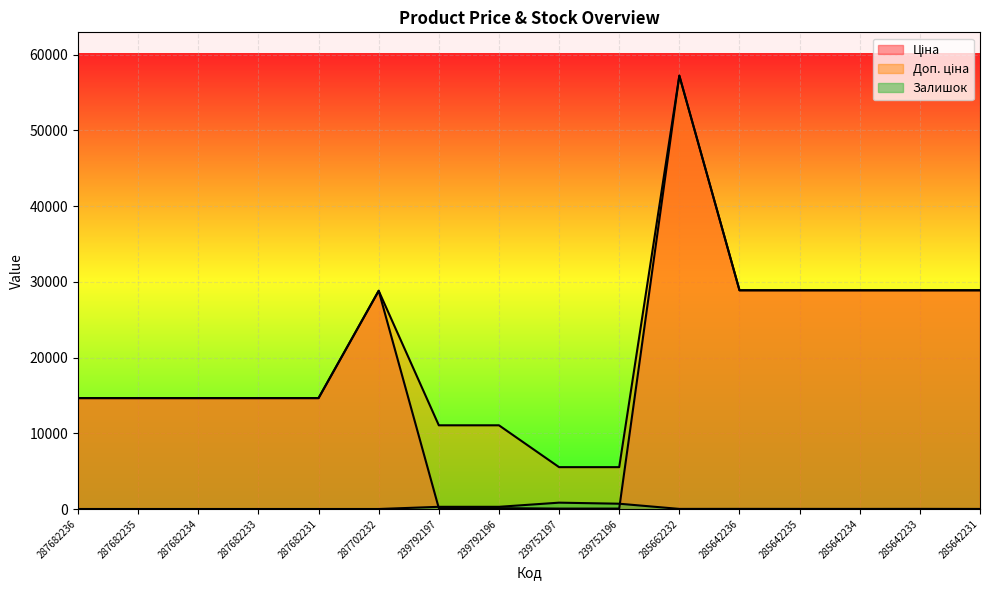

True or false: Ціна and Доп. ціна cross at least once.

False